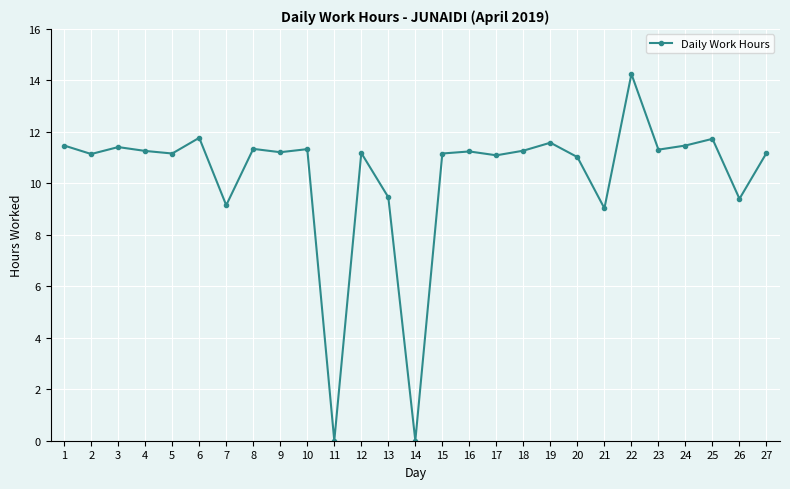

Which label corresponds to the largest value in the chart?

22